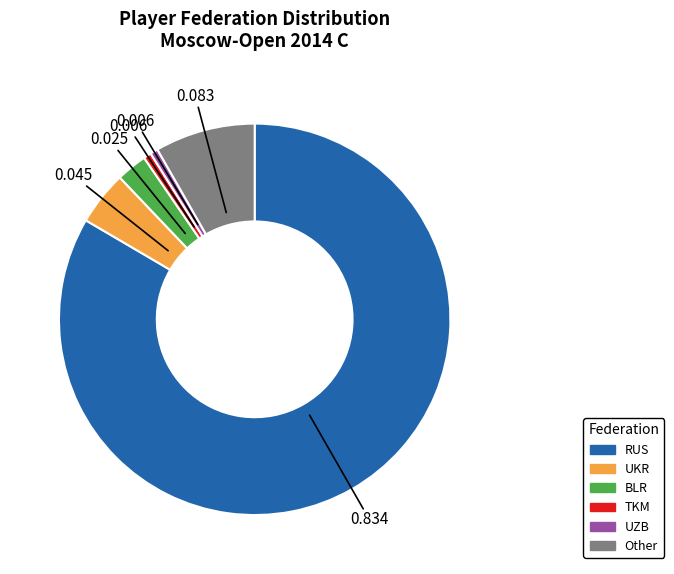

How many segments does this pie chart have?

6